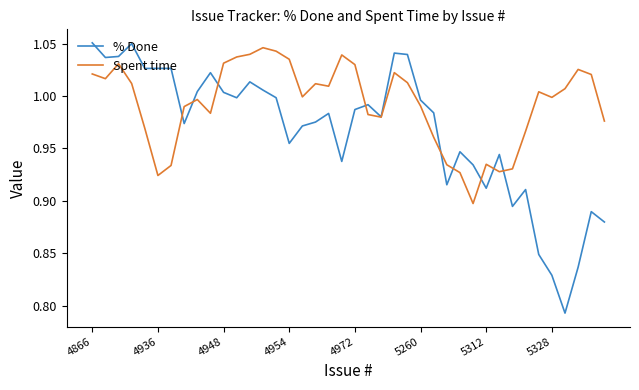

Which series has the largest total across all categories?

Spent time